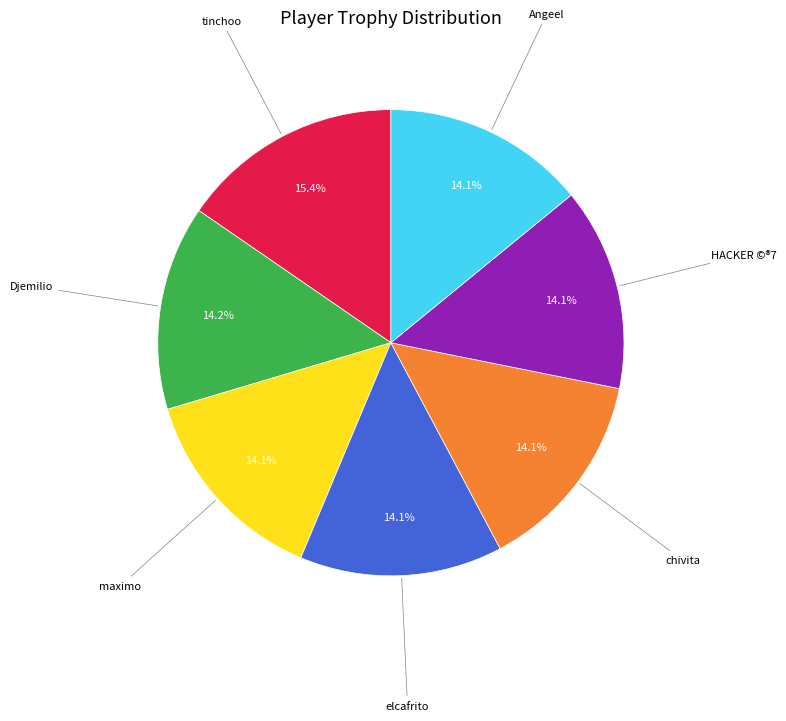

How many segments does this pie chart have?

7